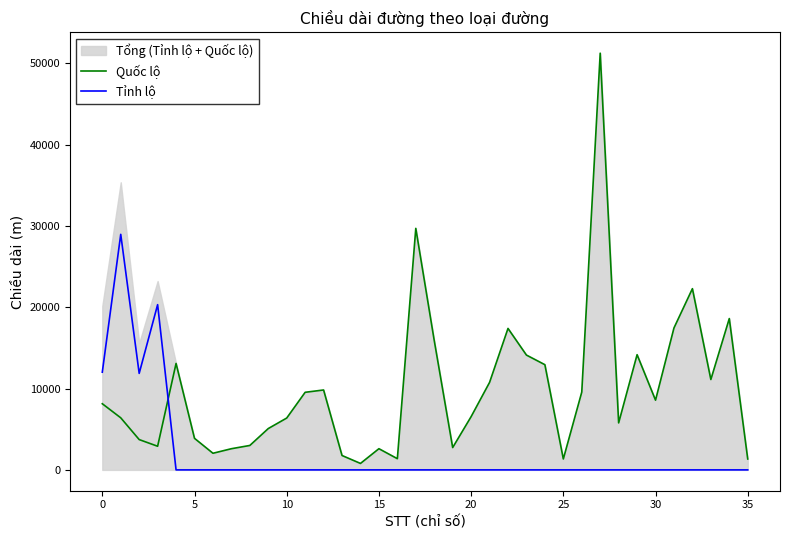

After their last crossing, which series has the higher values: Quốc lộ or Tỉnh lộ?

Quốc lộ